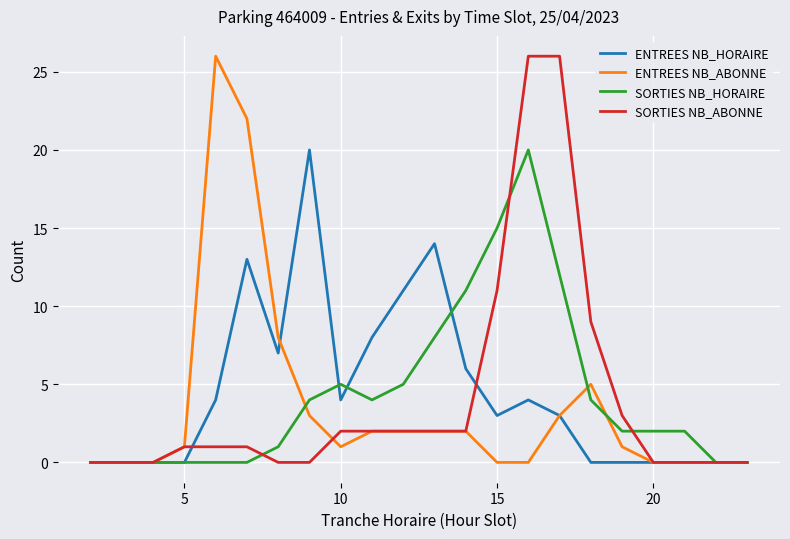

The SORTIES NB_ABONNE series shows 2 at 10. True or false?

True